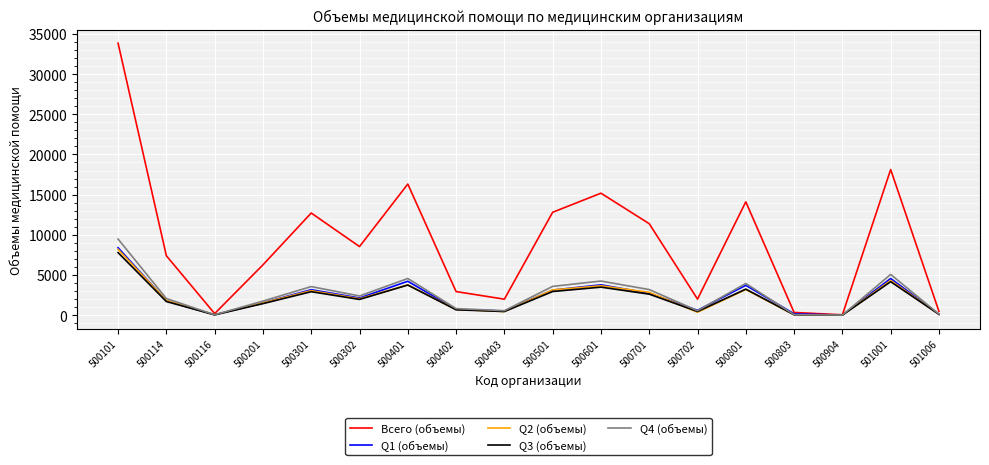

Between 500401 and 500803, which series saw the biggest shift?

Всего (объемы)